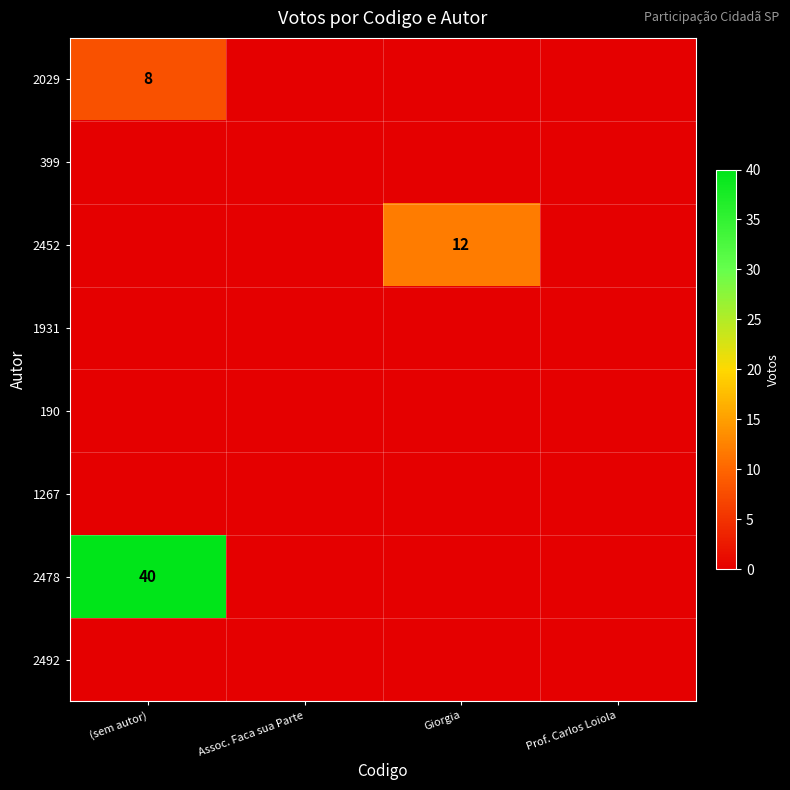

The value of 2029 at Giorgia is 0. True or false?

True